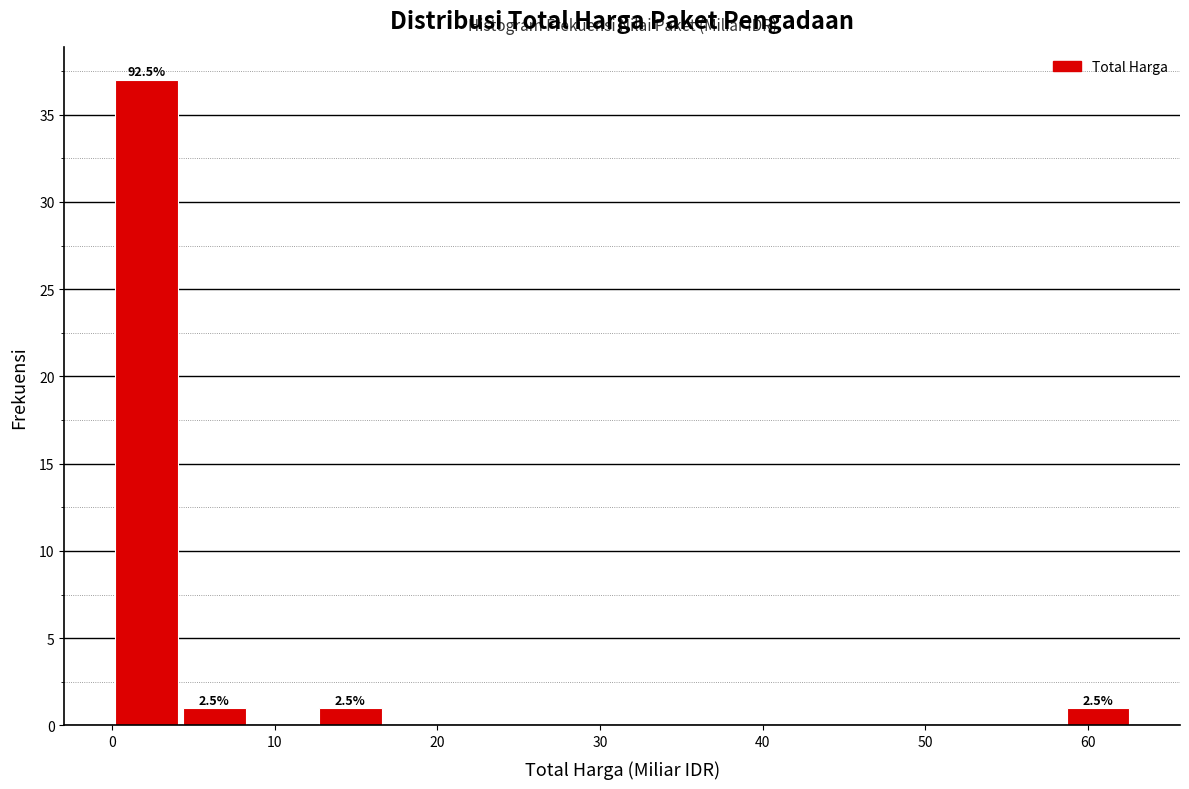

Over which range of the x-axis is the bar tallest?

0 to 4